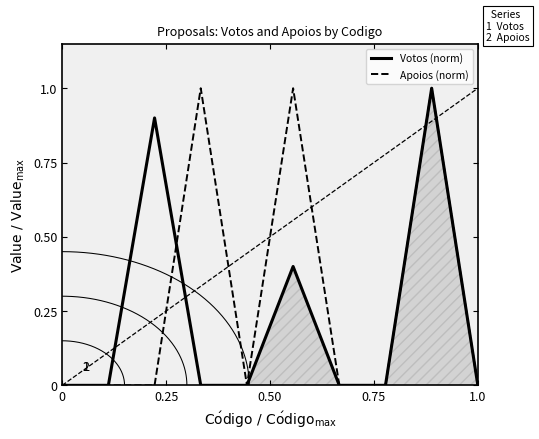

Which series has the widest spread of values?

Votos